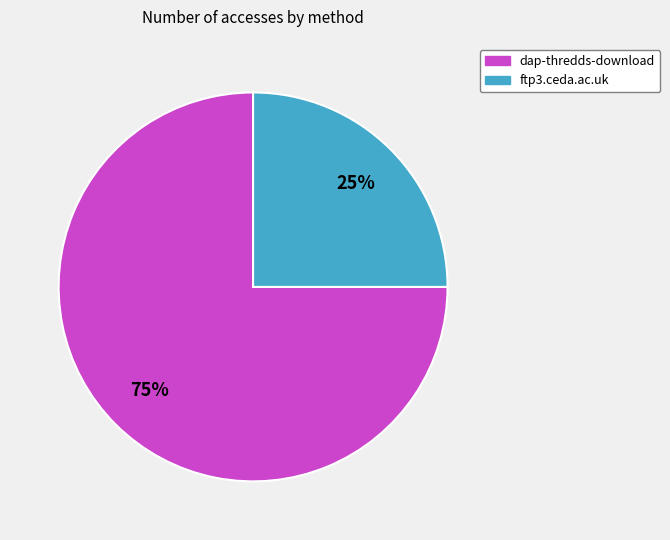

Between ftp3.ceda.ac.uk and dap-thredds-download, which is larger?

dap-thredds-download